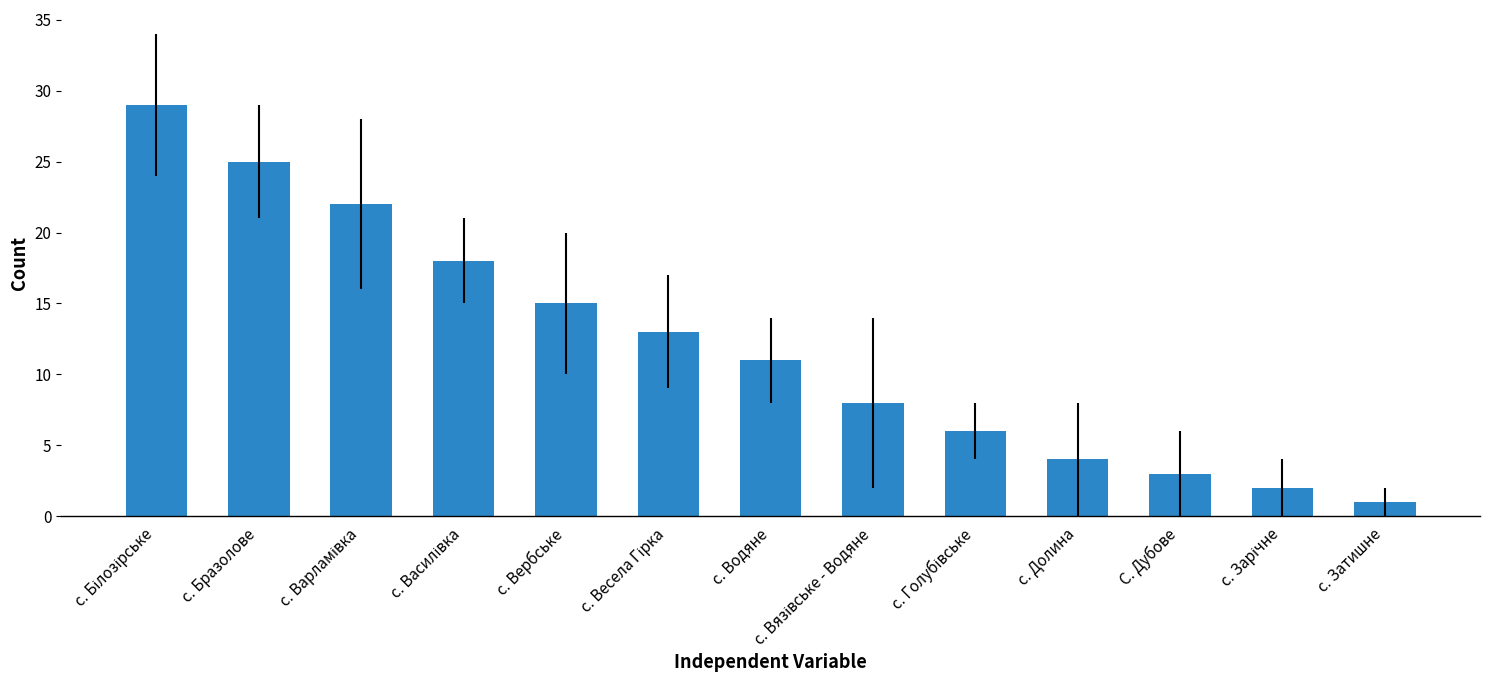

What is the smallest value displayed?

1